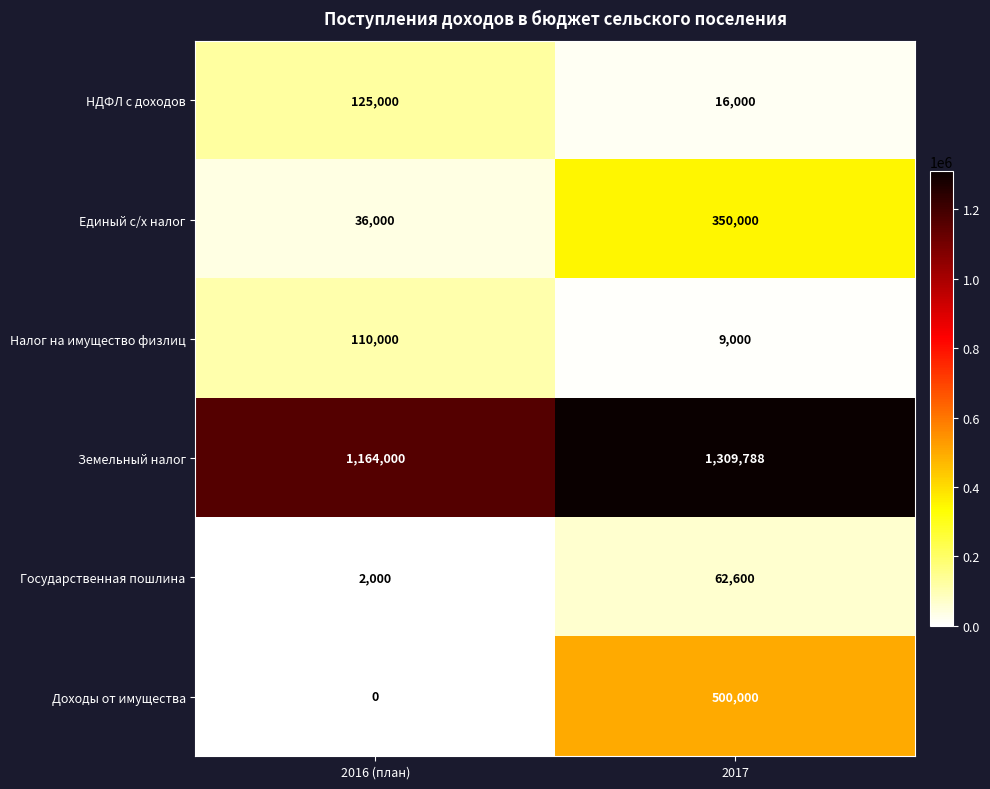

Which category has the highest value across all series?

2017